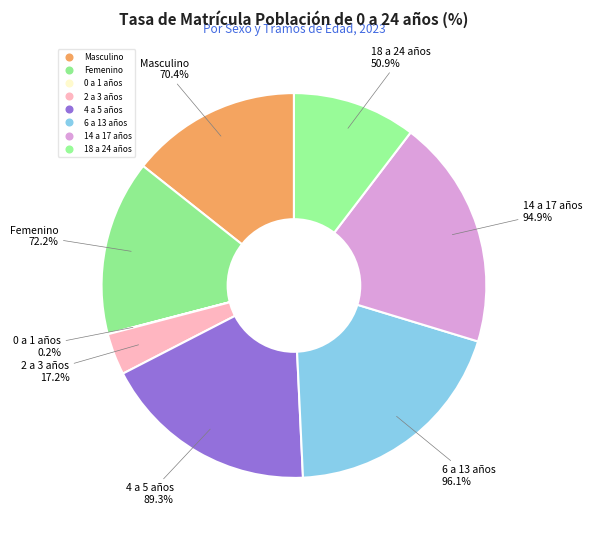

To the nearest percent, what percentage of the pie is 4 a 5 años?

18%